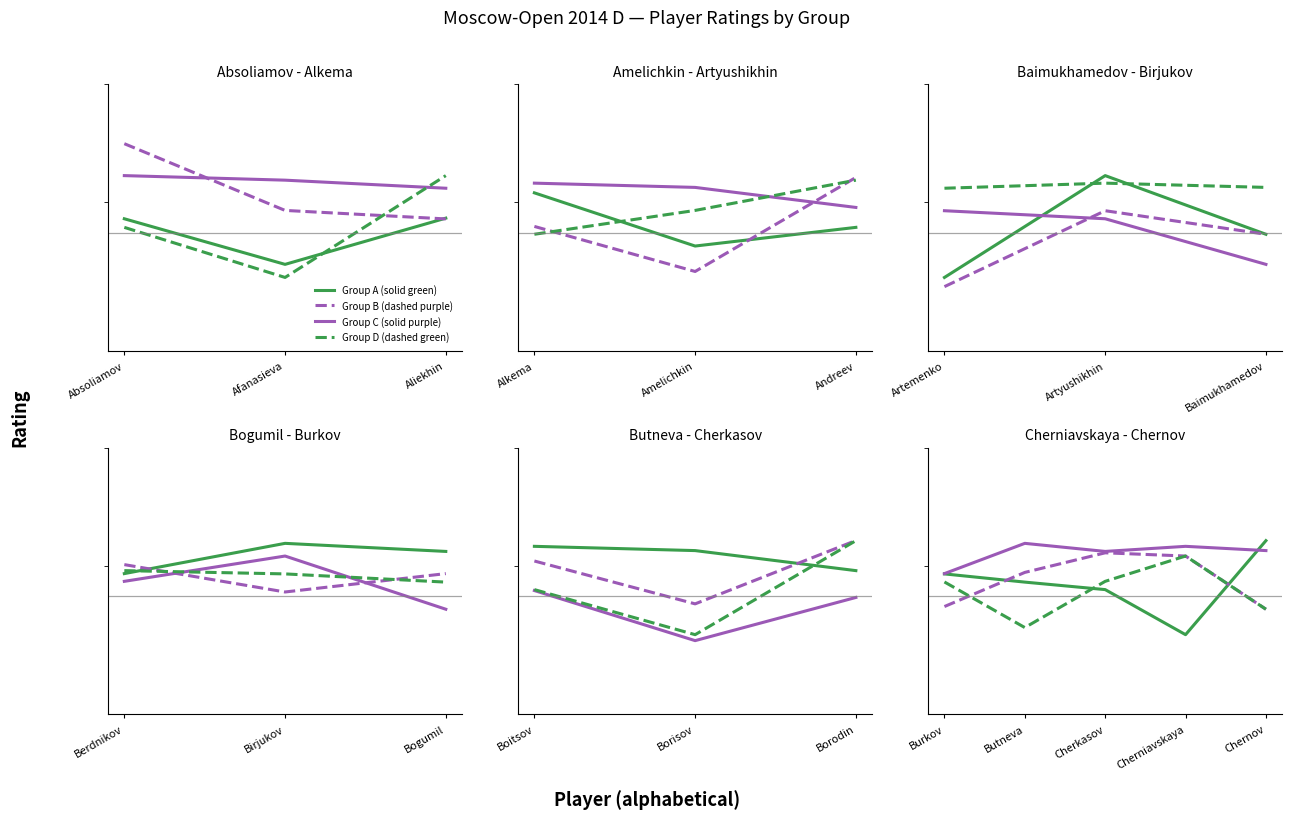

What is the value of the Rating 1 (solid green) point at the 1st from the left?

1891